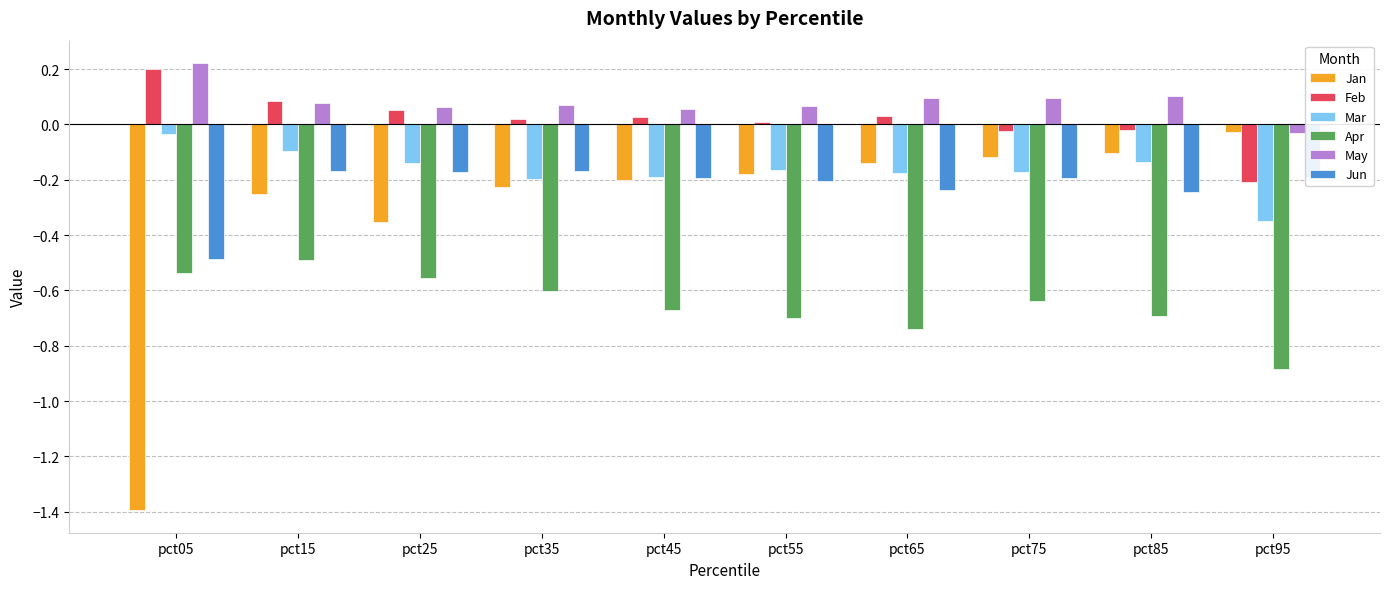

How many groups of bars are there?

10